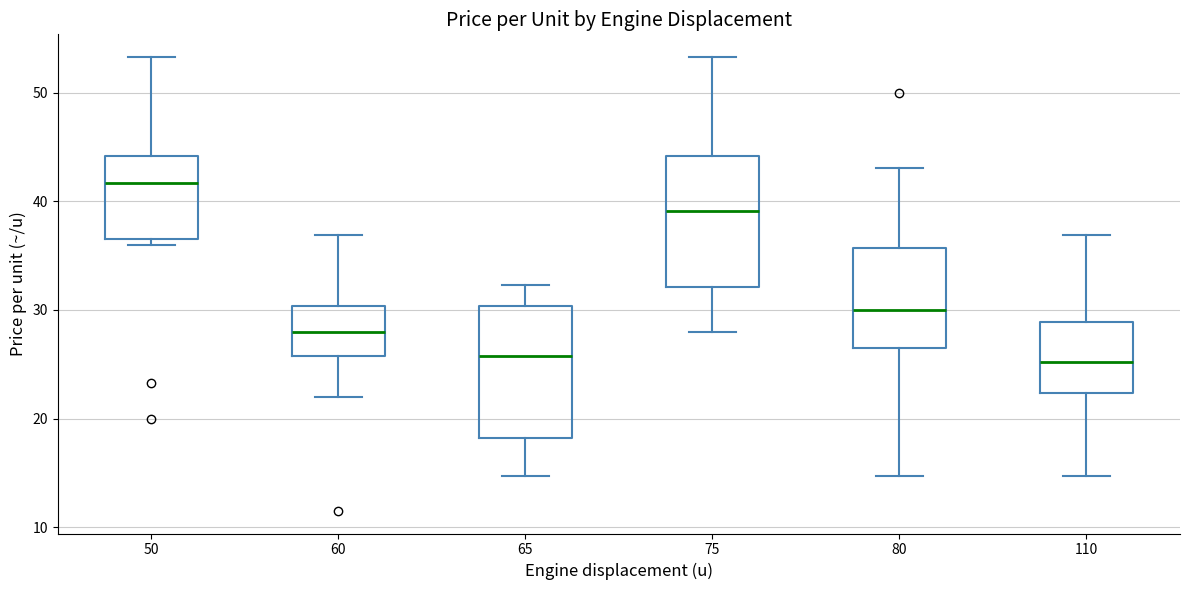

Where does the upper whisker of the box at x = 80 end on the y-axis? The values are not printed on the chart, so give them approximately, as read against the axis.

43